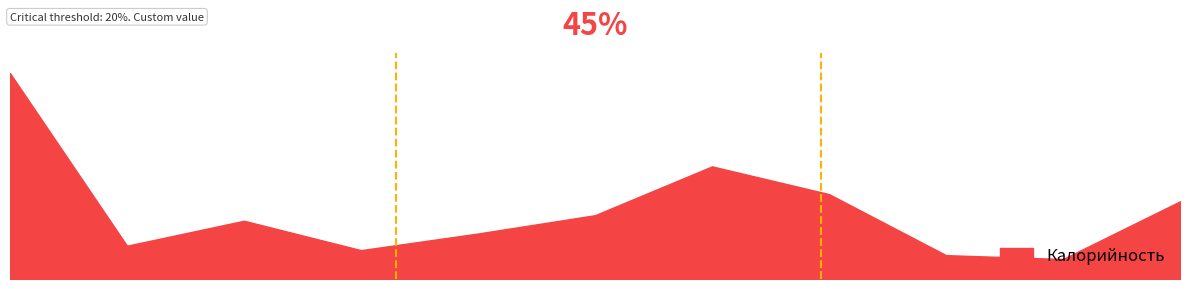

What is the smallest value displayed?

36